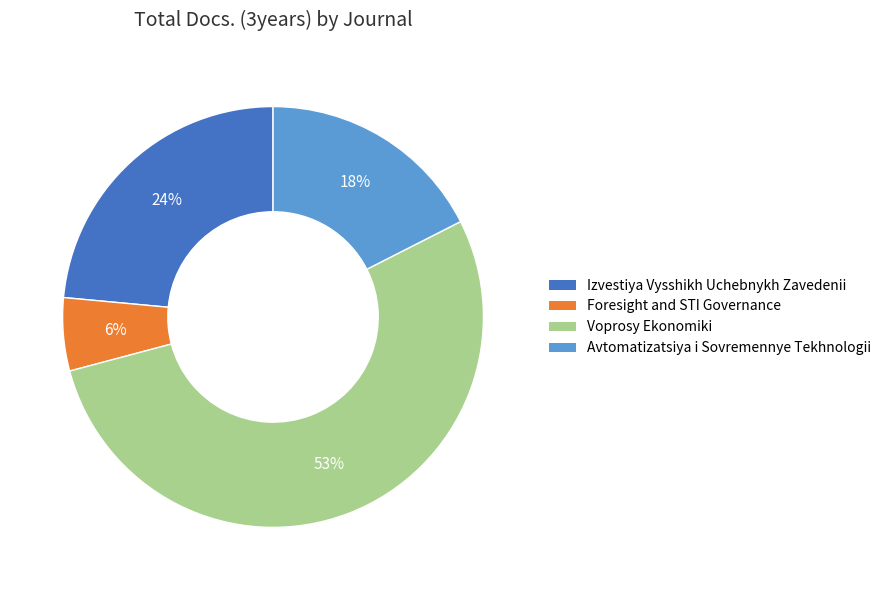

Rank the categories by value from highest to lowest.

Voprosy Ekonomiki, Izvestiya Vysshikh Uchebnykh Zavedenii, Avtomatizatsiya i Sovremennye Tekhnologii, Foresight and STI Governance